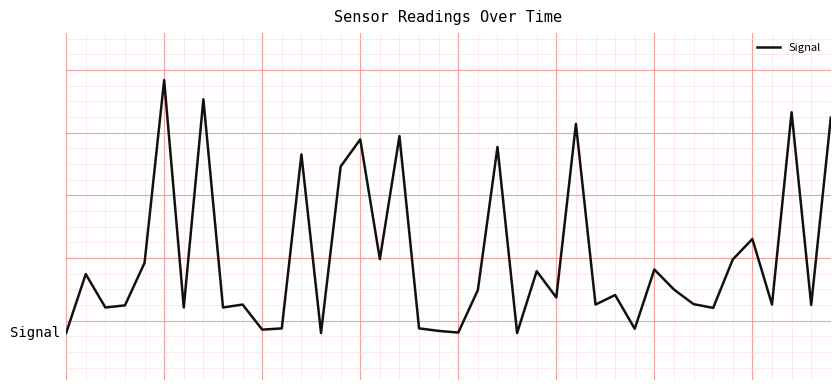

What is the value of the 23rd point from the left?

3.5